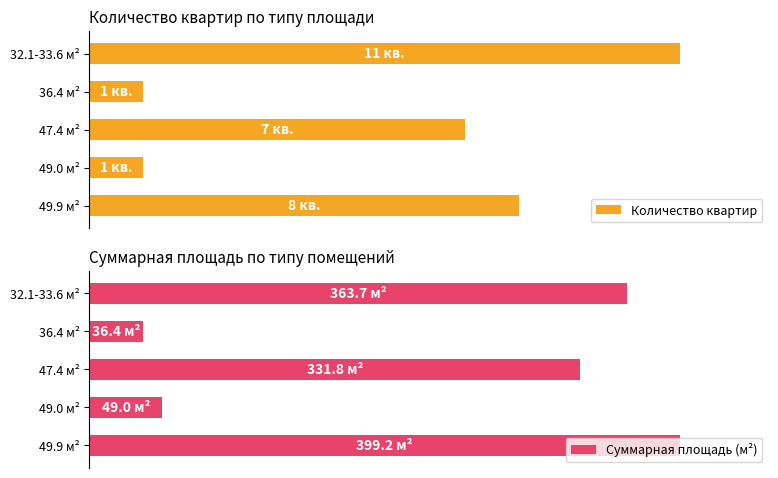

How many groups of bars are there?

5